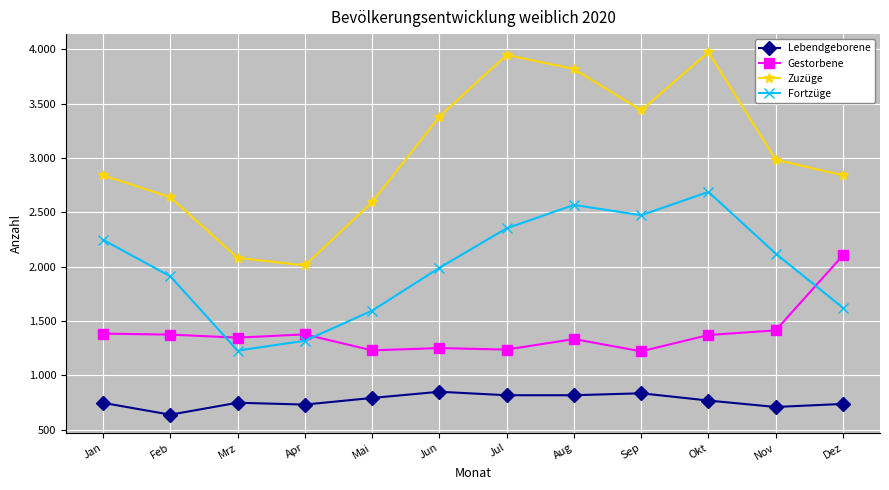

Reading left to right, list all the values displayed in this chart.

Lebendgeborene: Jan=747	Feb=638	Mrz=748	Apr=731	Mai=792	Jun=849	Jul=817	Aug=817	Sep=835	Okt=768	Nov=709	Dez=737
Gestorbene: Jan=1384	Feb=1375	Mrz=1347	Apr=1377	Mai=1230	Jun=1251	Jul=1237	Aug=1334	Sep=1221	Okt=1371	Nov=1414	Dez=2105
Zuzüge: Jan=2841	Feb=2639	Mrz=2081	Apr=2011	Mai=2594	Jun=3380	Jul=3948	Aug=3819	Sep=3438	Okt=3973	Nov=2984	Dez=2841
Fortzüge: Jan=2247	Feb=1911	Mrz=1228	Apr=1318	Mai=1595	Jun=1989	Jul=2353	Aug=2568	Sep=2473	Okt=2688	Nov=2120	Dez=1621